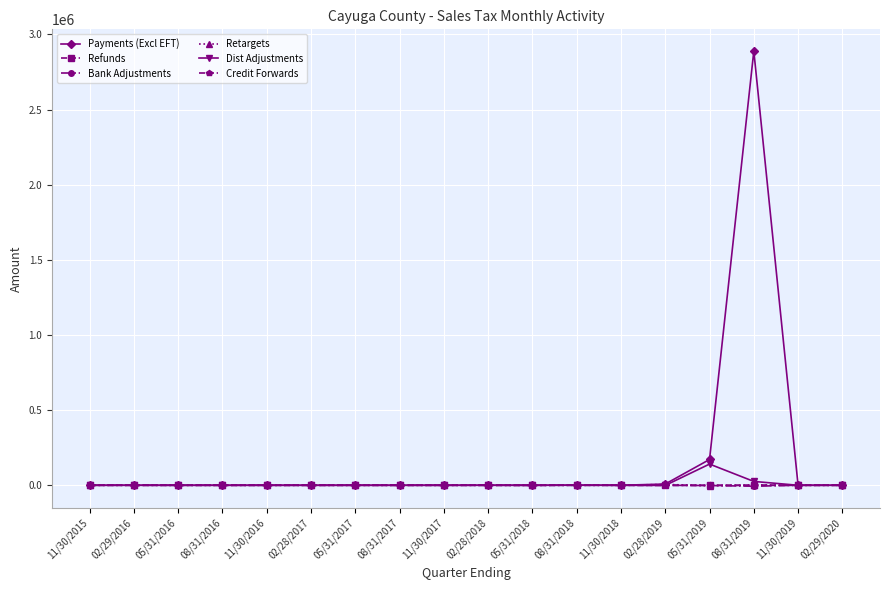

How many series are shown in this chart?

6